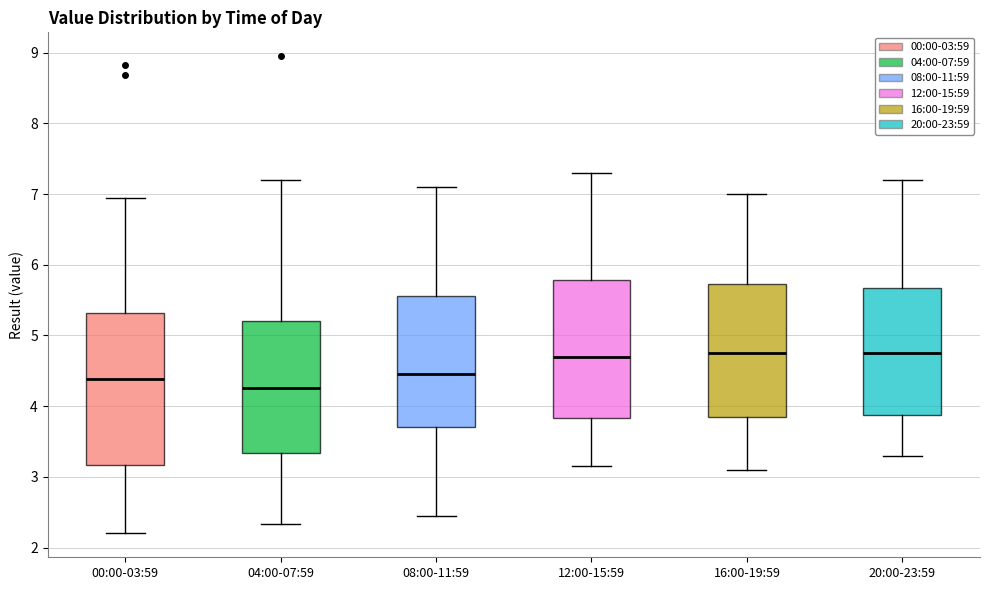

Reading left to right, transcribe this box plot: for each box, give where its median line is, the range the box spans, and where its two whiskers end, as read against the y-axis. The values are not printed on the chart, so give them approximately, as read against the axis.

00:00-03:59: median 4.4, box 3.2 to 5.3, whiskers 2.2 to 7.0
04:00-07:59: median 4.3, box 3.3 to 5.2, whiskers 2.3 to 7.2
08:00-11:59: median 4.5, box 3.7 to 5.6, whiskers 2.5 to 7.1
12:00-15:59: median 4.7, box 3.8 to 5.8, whiskers 3.2 to 7.3
16:00-19:59: median 4.8, box 3.9 to 5.7, whiskers 3.1 to 7.0
20:00-23:59: median 4.8, box 3.9 to 5.7, whiskers 3.3 to 7.2